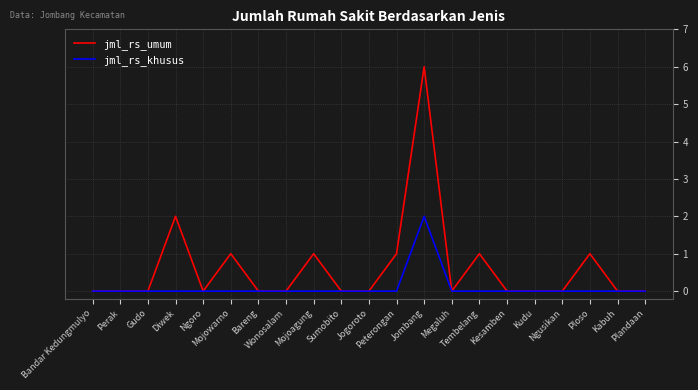

True or false: jml_rs_khusus has more than 0 interior local peaks.

True